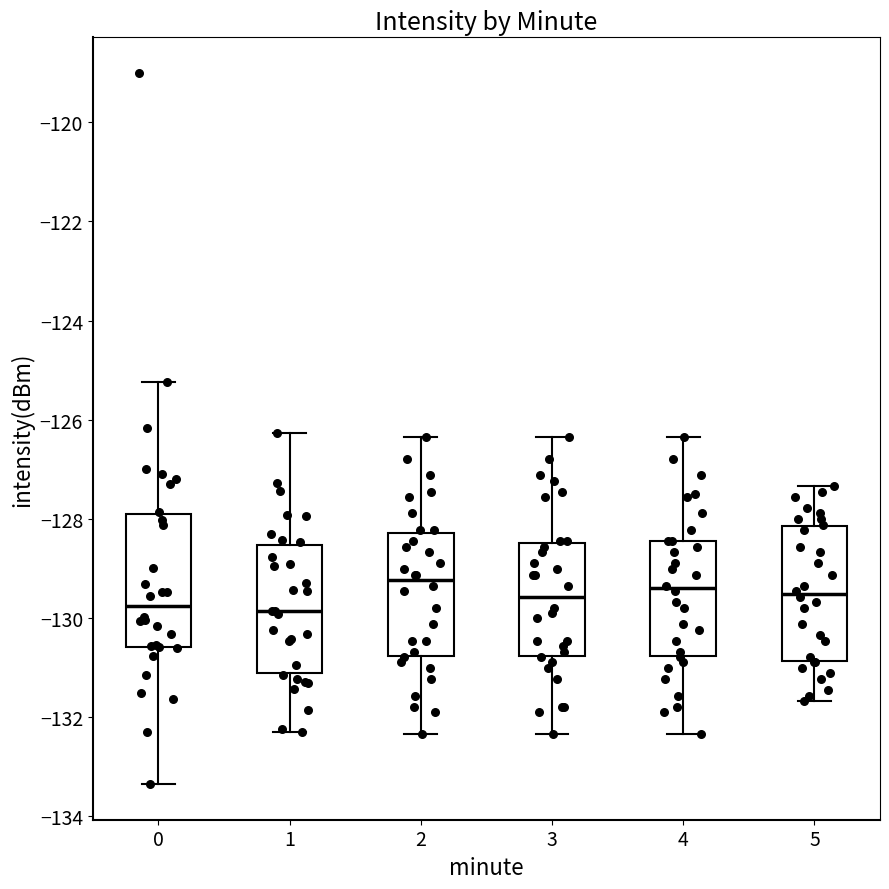

Reading left to right, read every box against the y-axis: the position of its median line, the range the box covers, and the ends of its whiskers. The values are not printed on the chart, so give them approximately, as read against the axis.

0: median -129.8, box -130.6 to -128.0, whiskers -133.4 to -125.2
1: median -129.8, box -131.2 to -128.6, whiskers -132.2 to -126.2
2: median -129.2, box -130.8 to -128.2, whiskers -132.4 to -126.4
3: median -129.6, box -130.8 to -128.4, whiskers -132.4 to -126.4
4: median -129.4, box -130.8 to -128.4, whiskers -132.4 to -126.4
5: median -129.6, box -130.8 to -128.2, whiskers -131.6 to -127.4